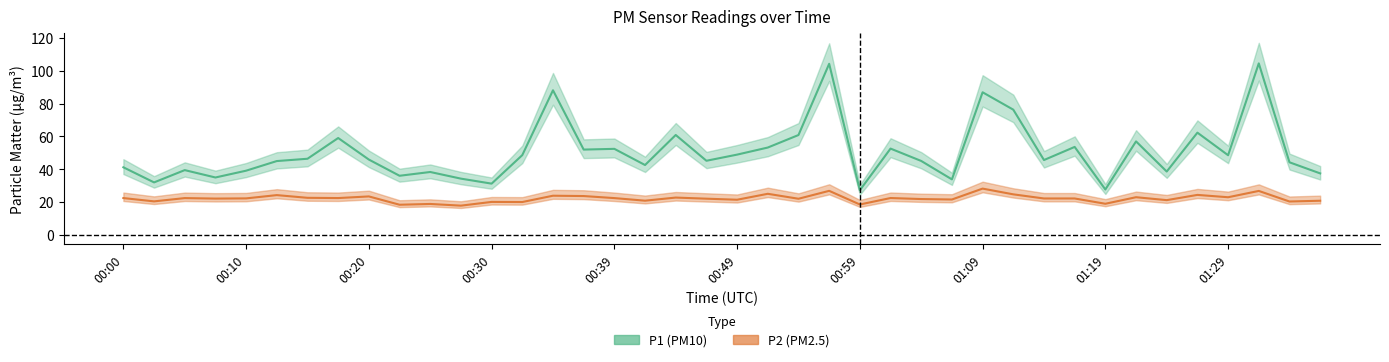

True or false: P1 has a value of 52.4 at 00:39.

True